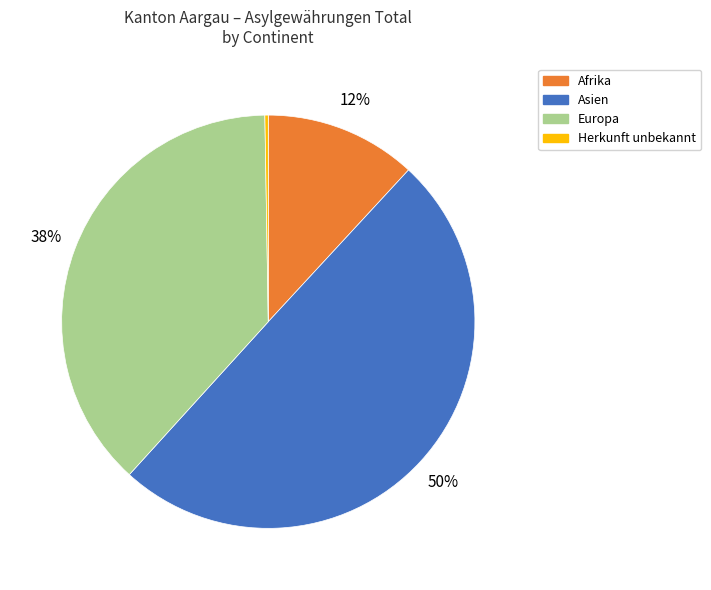

The Afrika slice represents 12% of the pie. True or false?

True